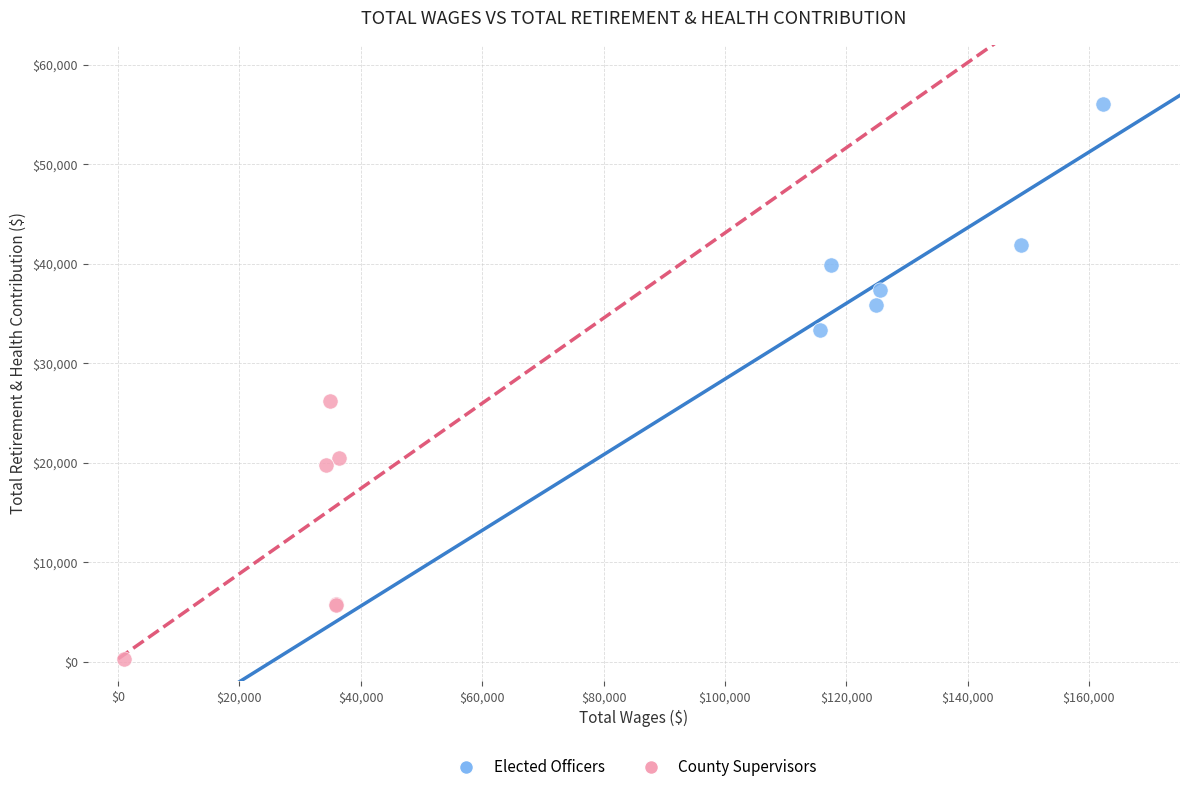

Which series has the largest Y range (max minus min)?

County Supervisors